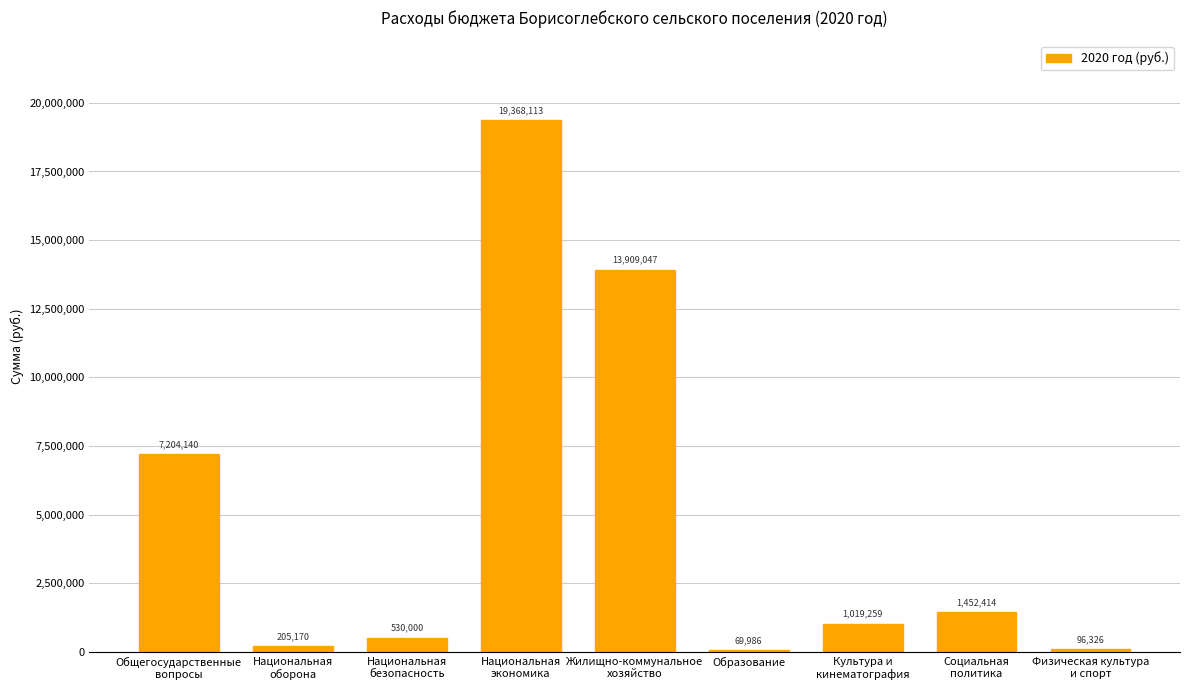

What is the difference between the second highest and minimum values?

13839061.1